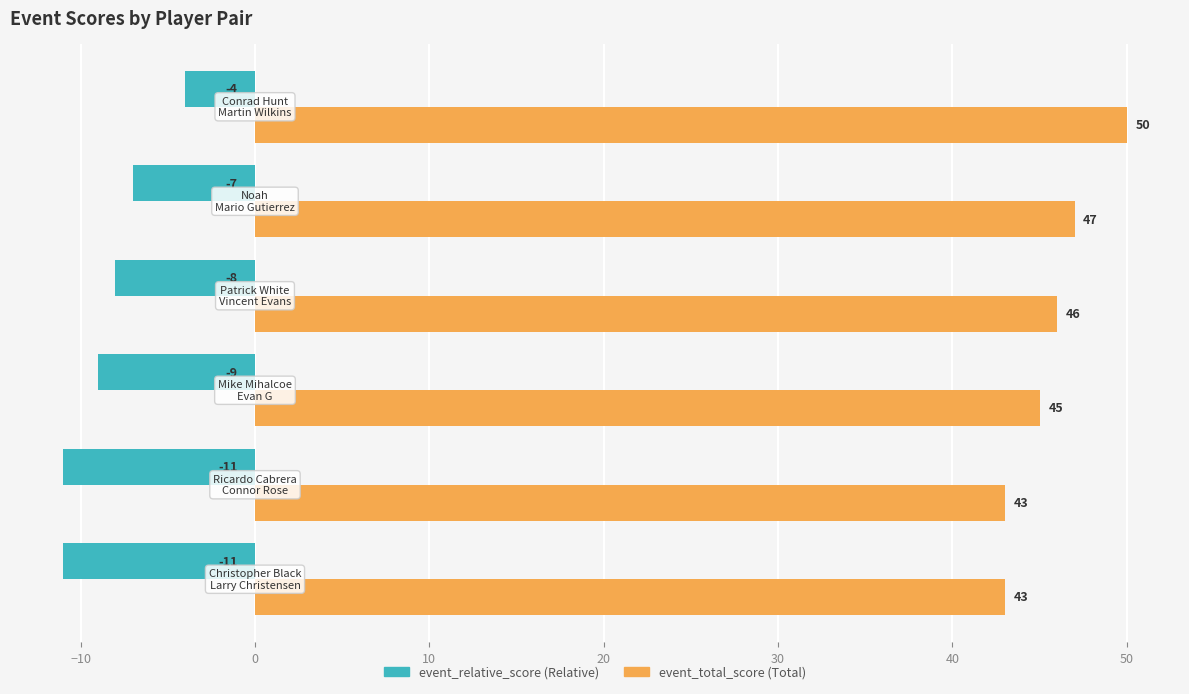

What is the smallest value displayed?

-11